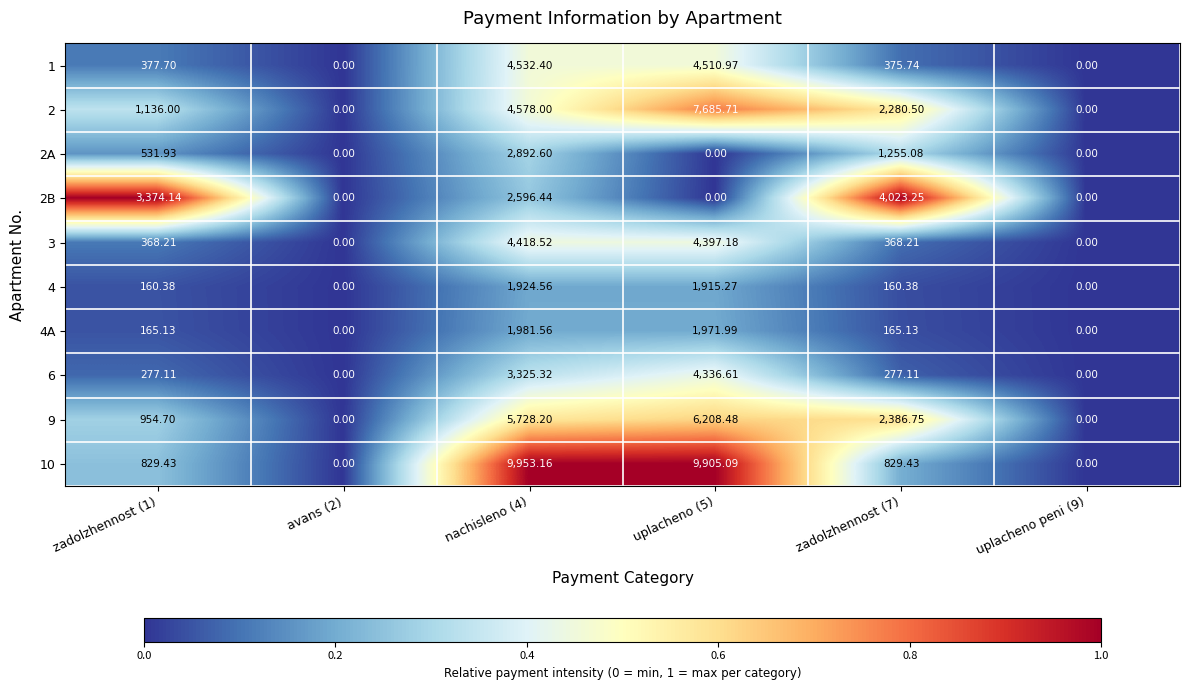

At which category does the chart reach its peak across all series?

nachisleno (4)